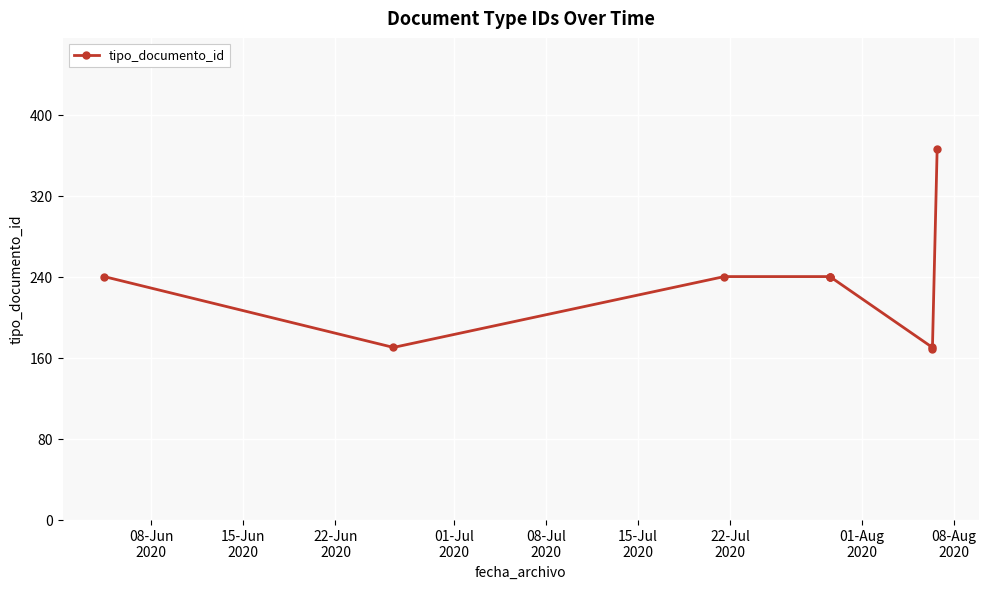

What is the difference between the maximum and minimum values?

198